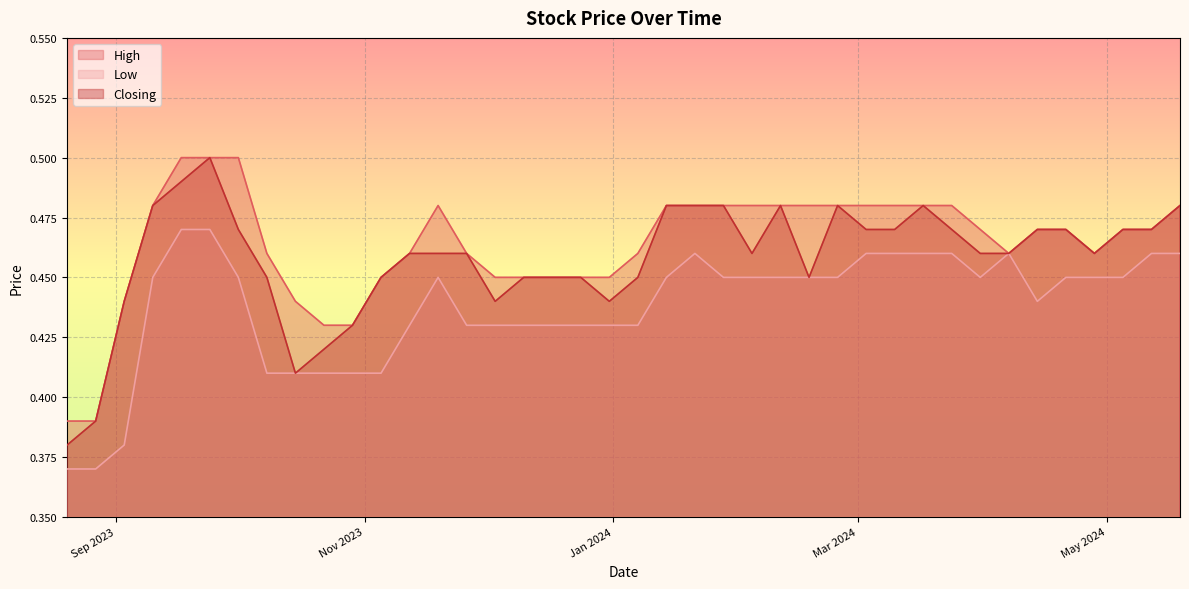

The value of High at 07/01/2024 is 0.3. True or false?

False